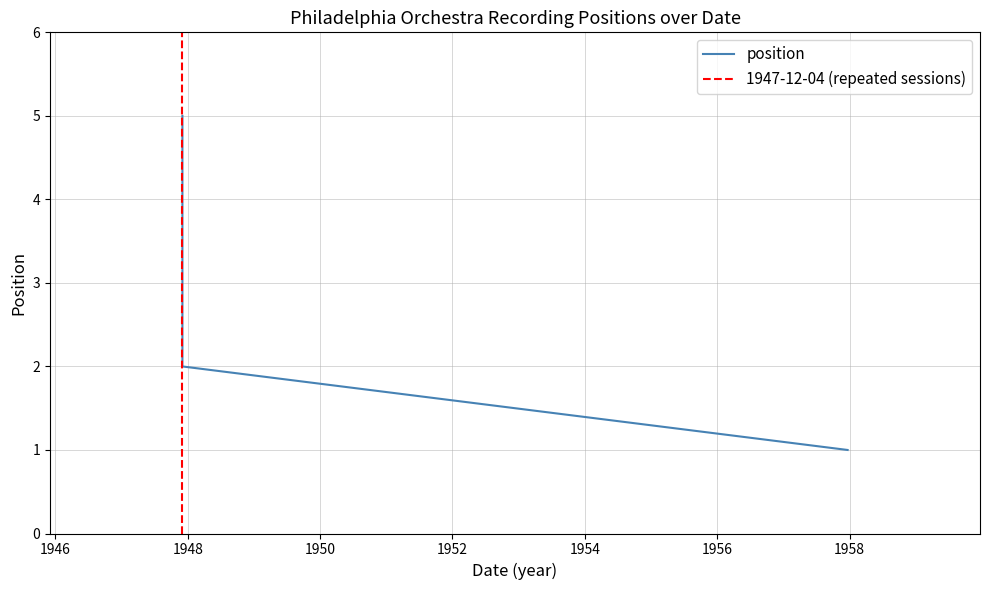

Which has a higher value, 1947-12-04 or 1947-12-04?

1947-12-04